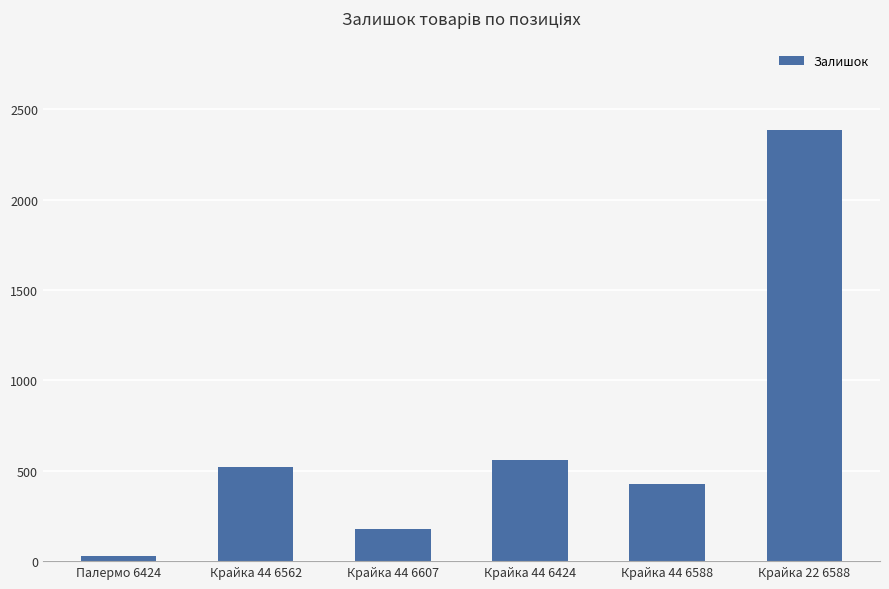

List the labels in order of value, largest first.

Крайка 22 6588, Крайка 44 6424, Крайка 44 6562, Крайка 44 6588, Крайка 44 6607, Палермо 6424